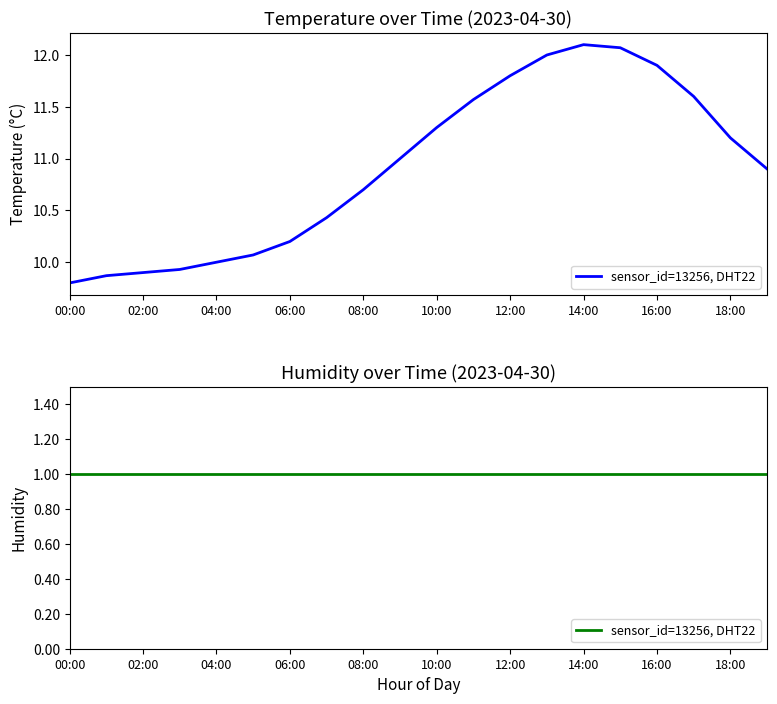

What position from the left is 03:00?

4